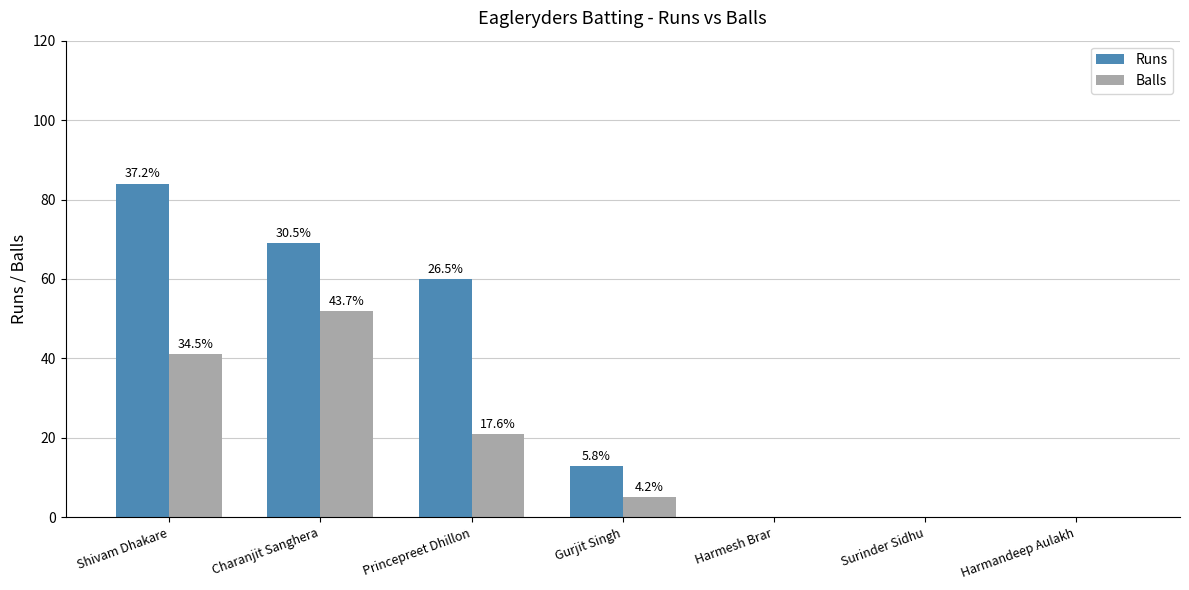

List the series in order of their overall mean, lowest first.

Balls, Runs